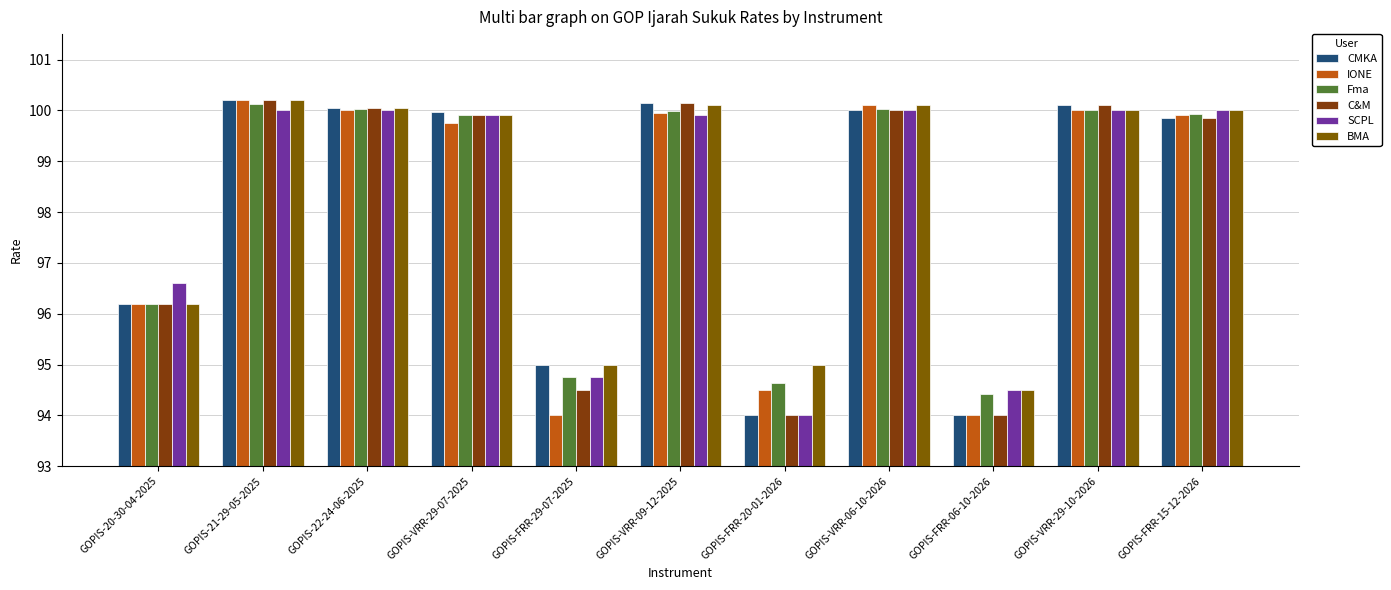

How many bars are there in each group?

6